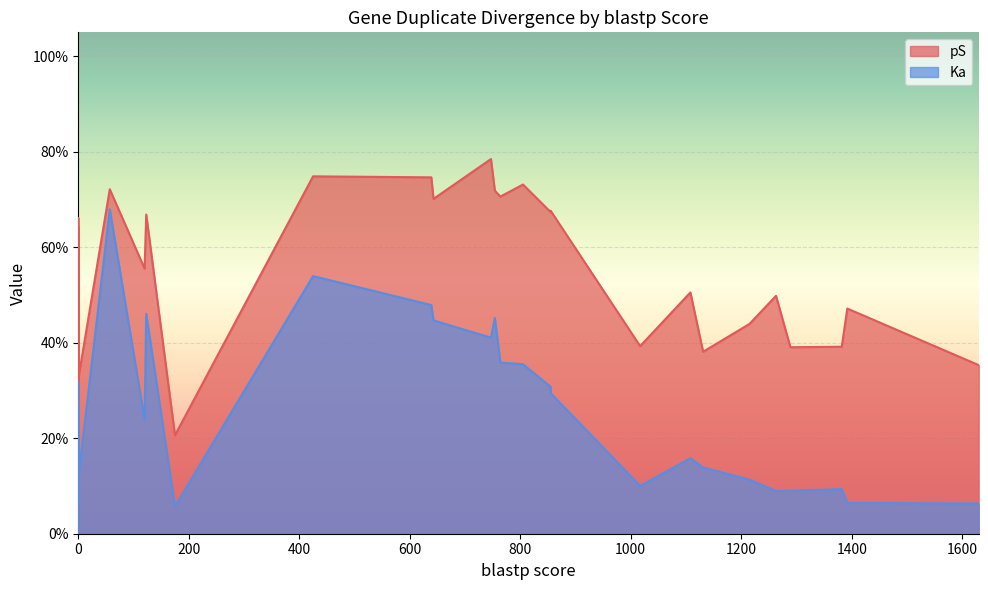

What is the difference between the maximum and minimum values in the Ka series?

0.7